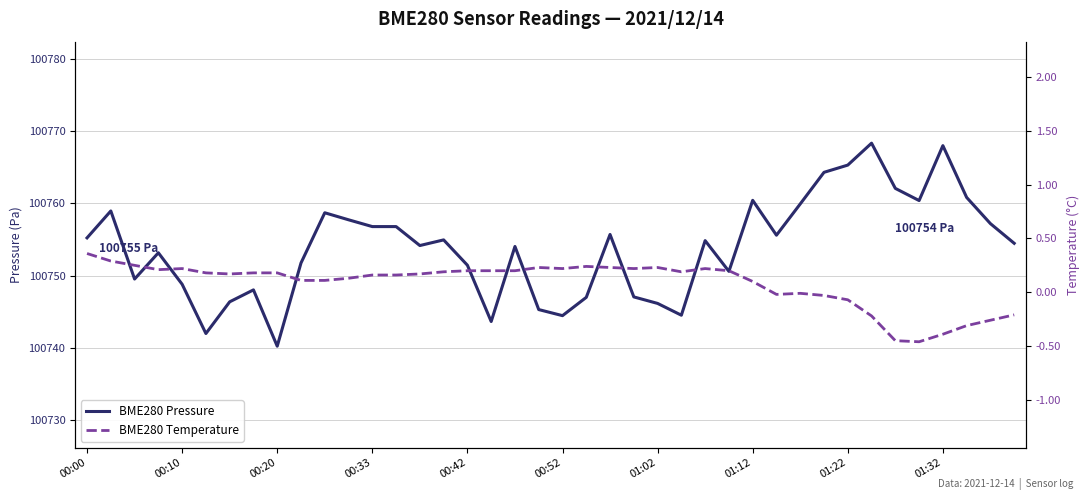

What is the value of the BME280 Pressure point at the 14th from the left?

100756.8